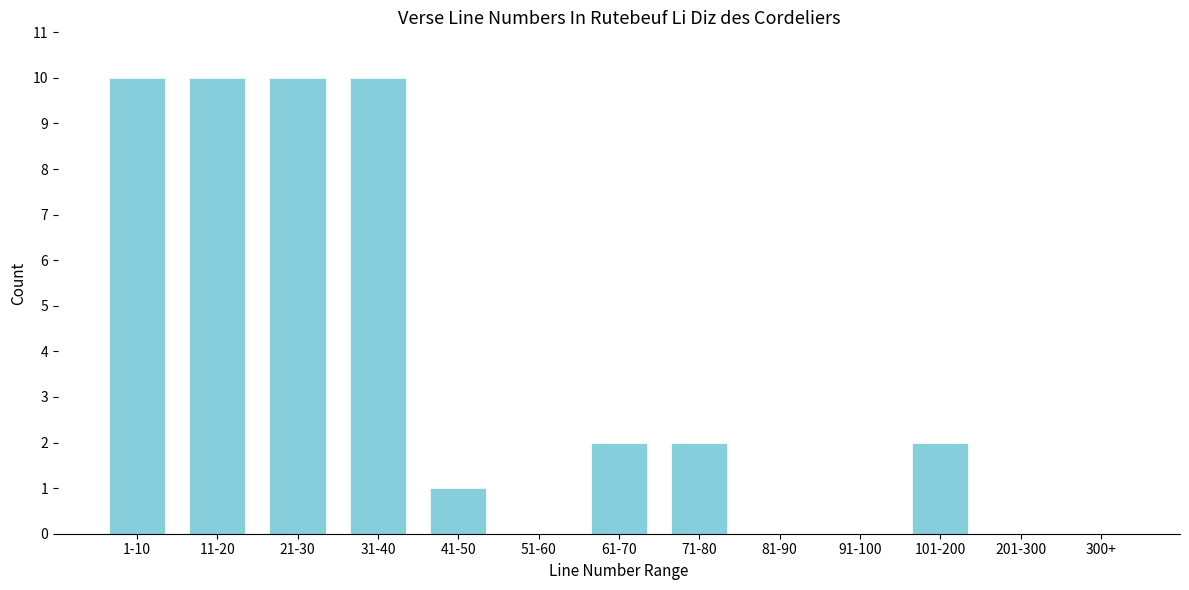

Reading left to right, list all the values displayed in this chart.

1-10=10	11-20=10	21-30=10	31-40=10	41-50=1	51-60=0	61-70=2	71-80=2	81-90=0	91-100=0	101-200=2	201-300=0	300+=0